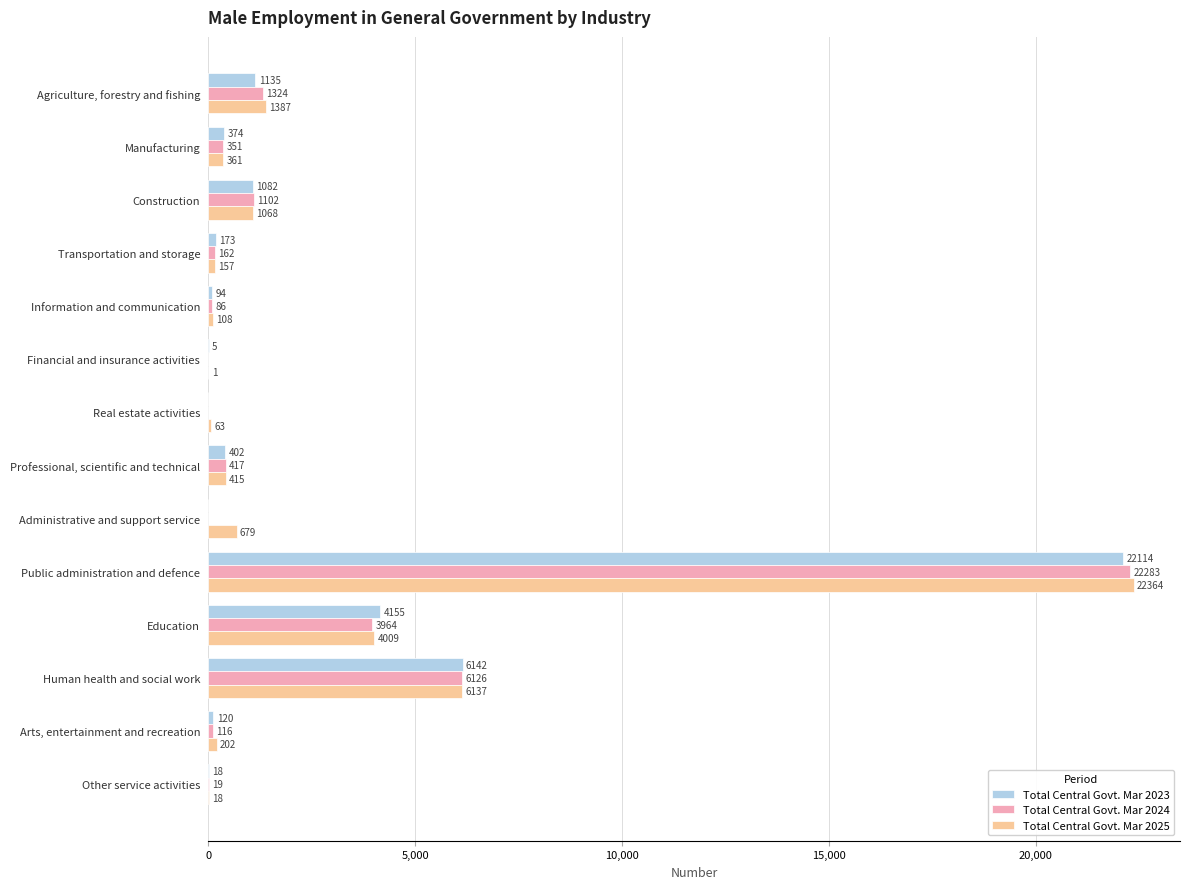

Which series has the largest total across all categories?

Total Central Govt. Mar 2025